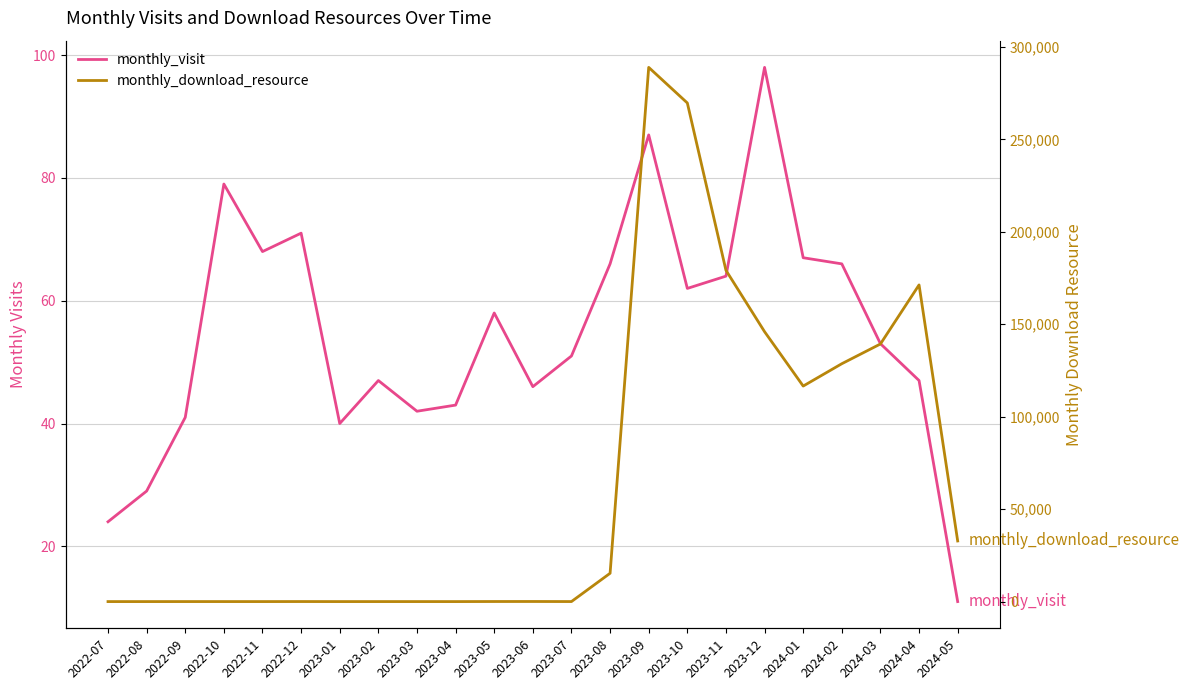

List the labels in order of monthly_visit value, largest first.

2023-12, 2023-09, 2022-10, 2022-12, 2022-11, 2024-01, 2023-08, 2024-02, 2023-11, 2023-10, 2023-05, 2024-03, 2023-07, 2023-02, 2024-04, 2023-06, 2023-04, 2023-03, 2022-09, 2023-01, 2022-08, 2022-07, 2024-05